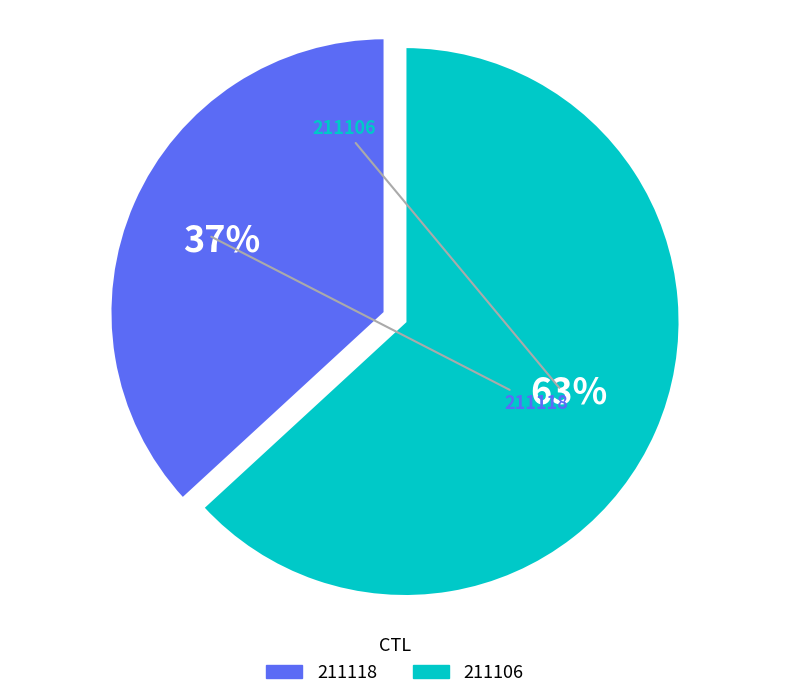

The 211106 slice represents 74% of the pie. True or false?

False